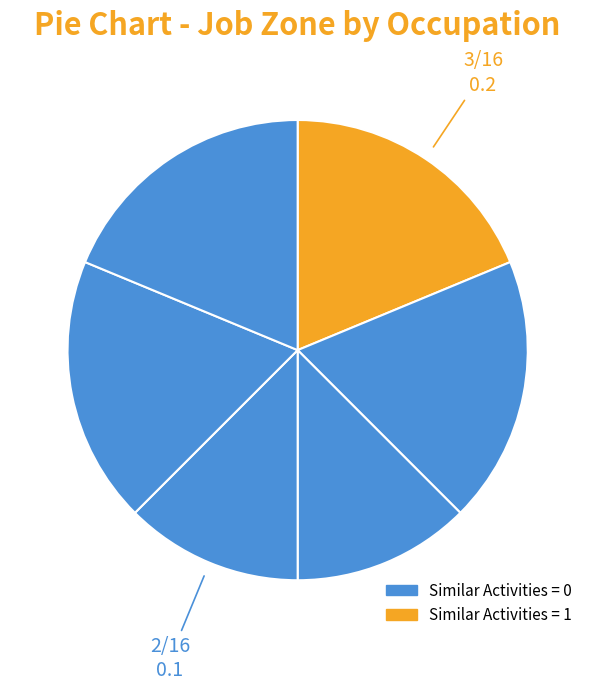

How many slices are in this pie chart?

6